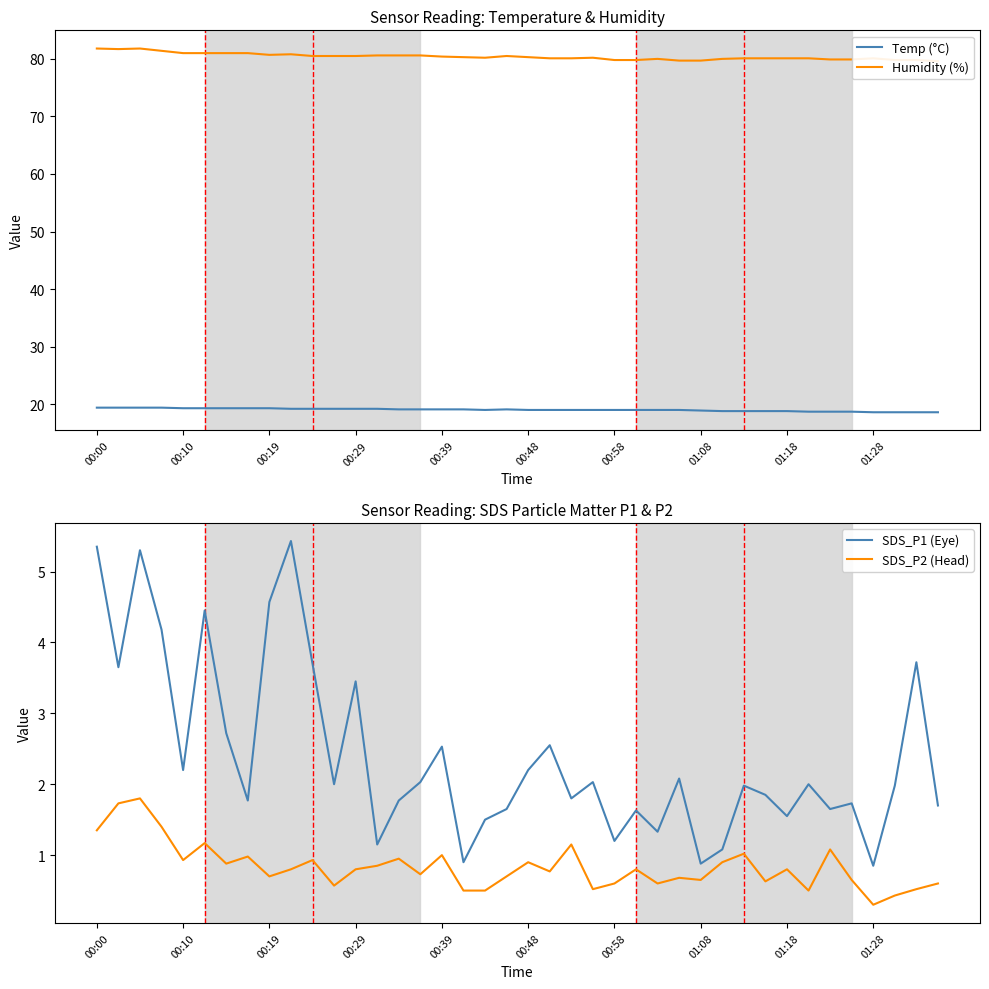

The value of Temp (°C) at 00:48 is 19.0. True or false?

True